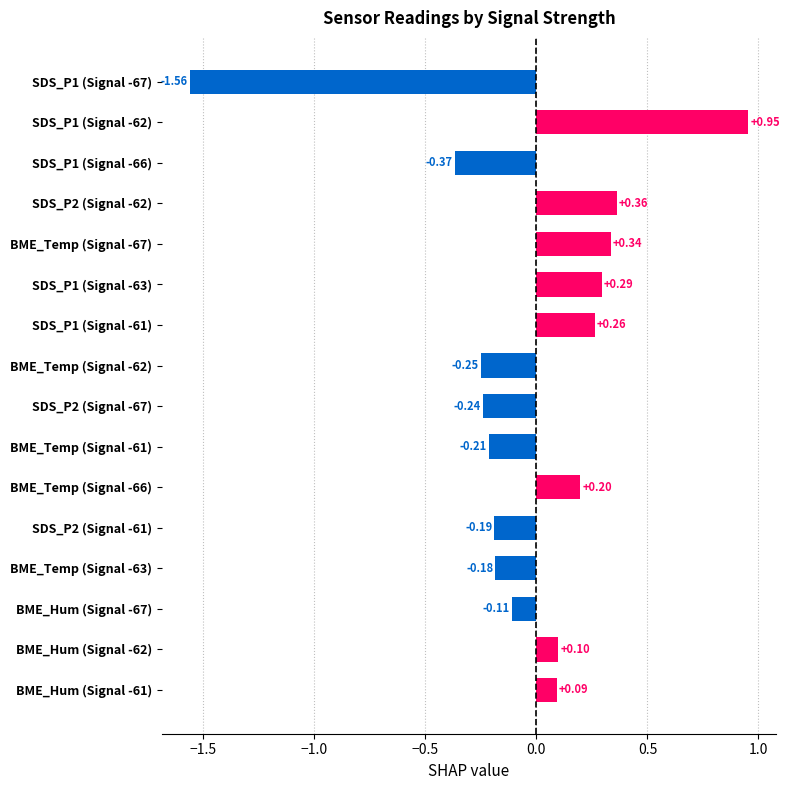

What is the change in value from BME_Temp (Signal -63) to BME_Temp (Signal -67)?

+0.5